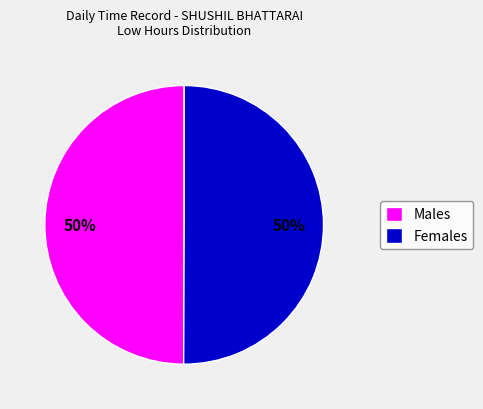

Count the number of slices in the pie.

2